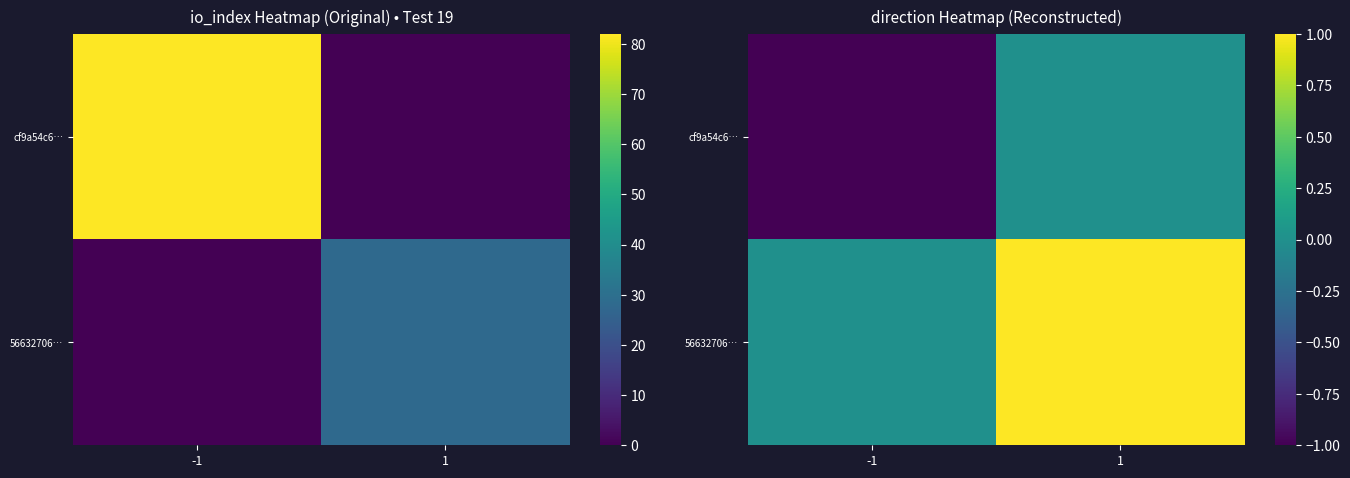

Which series has the largest range (max minus min)?

cf9a54c6…